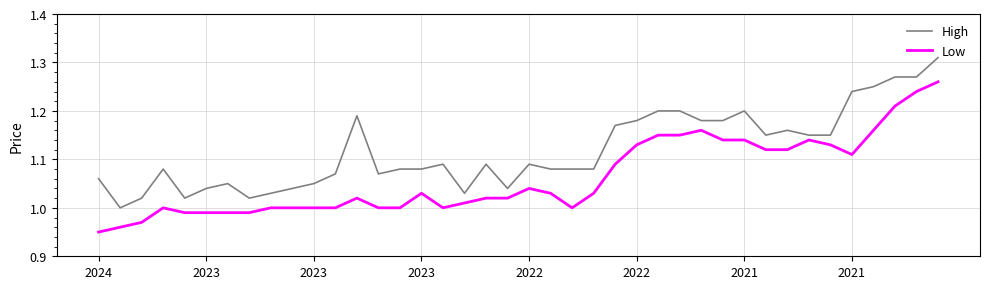

How many series are shown in this chart?

2